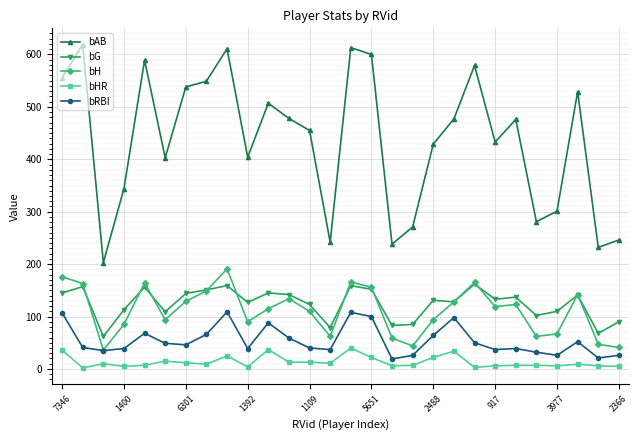

Rank the series by their maximum value, from highest to lowest.

bAB, bH, bG, bRBI, bHR